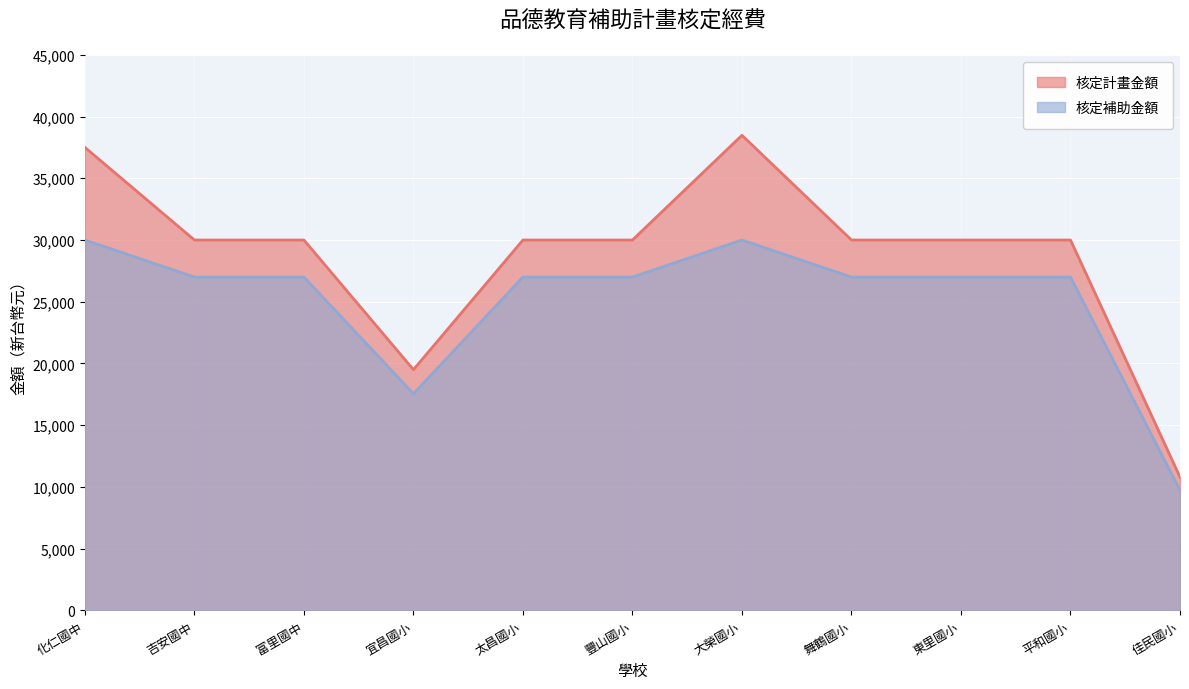

True or false: 核定補助金額 and 核定計畫金額 intersect in this chart.

False